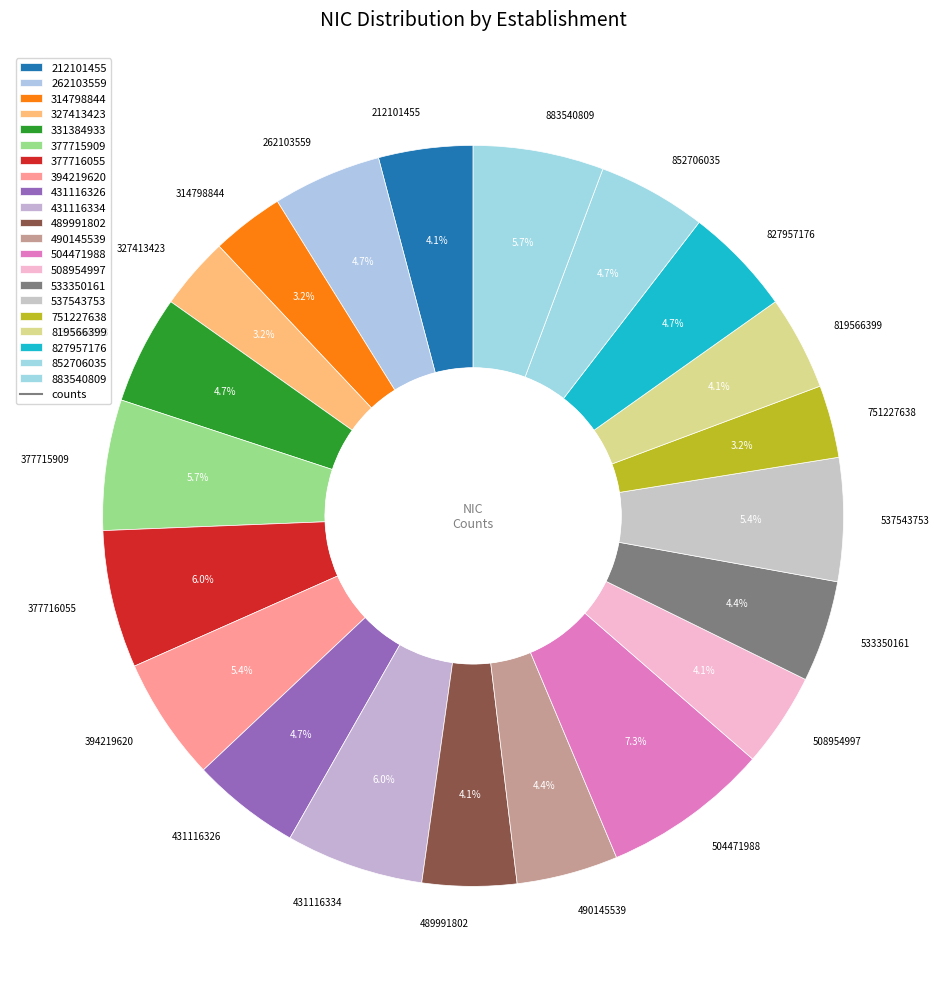

Does any single category account for the majority?

No